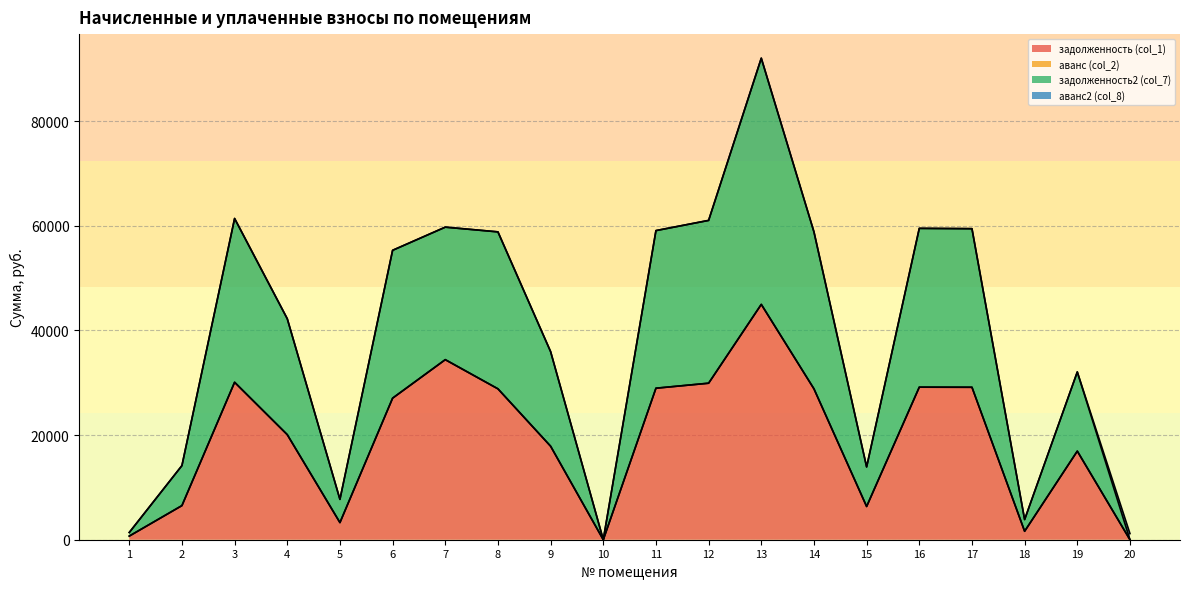

What is the total value across all series at 13?

92001.7